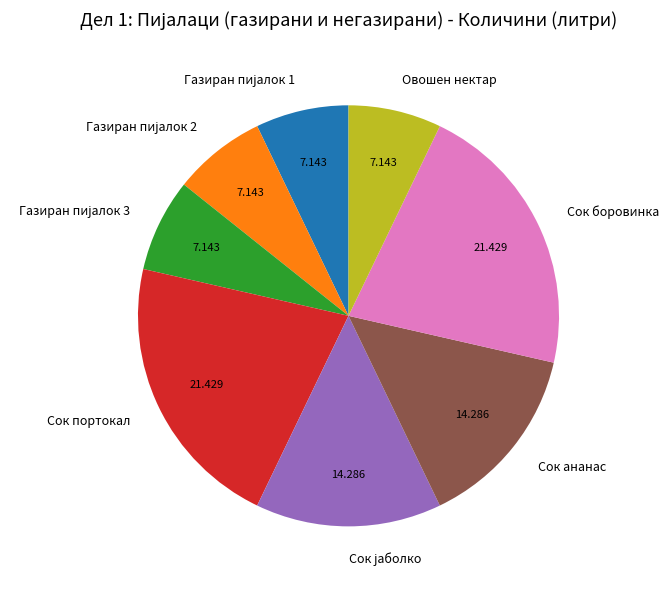

Is Сок портокал the majority of the pie?

No